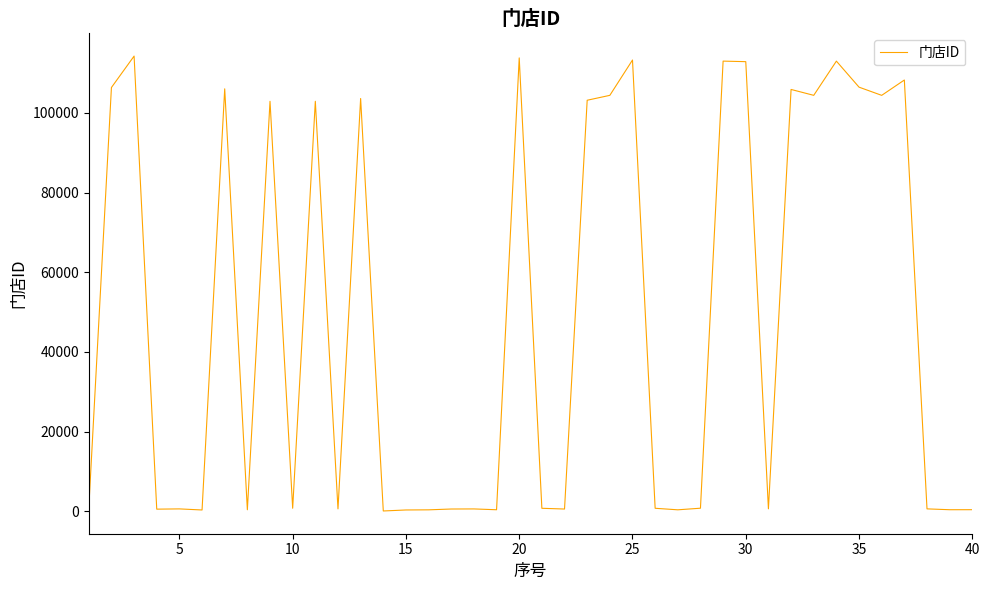

What is the maximum value shown in the chart?

114286